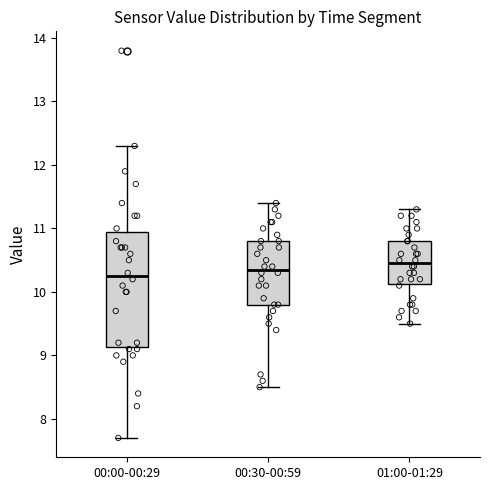

Which box has the lowest median line?

00:00-00:29